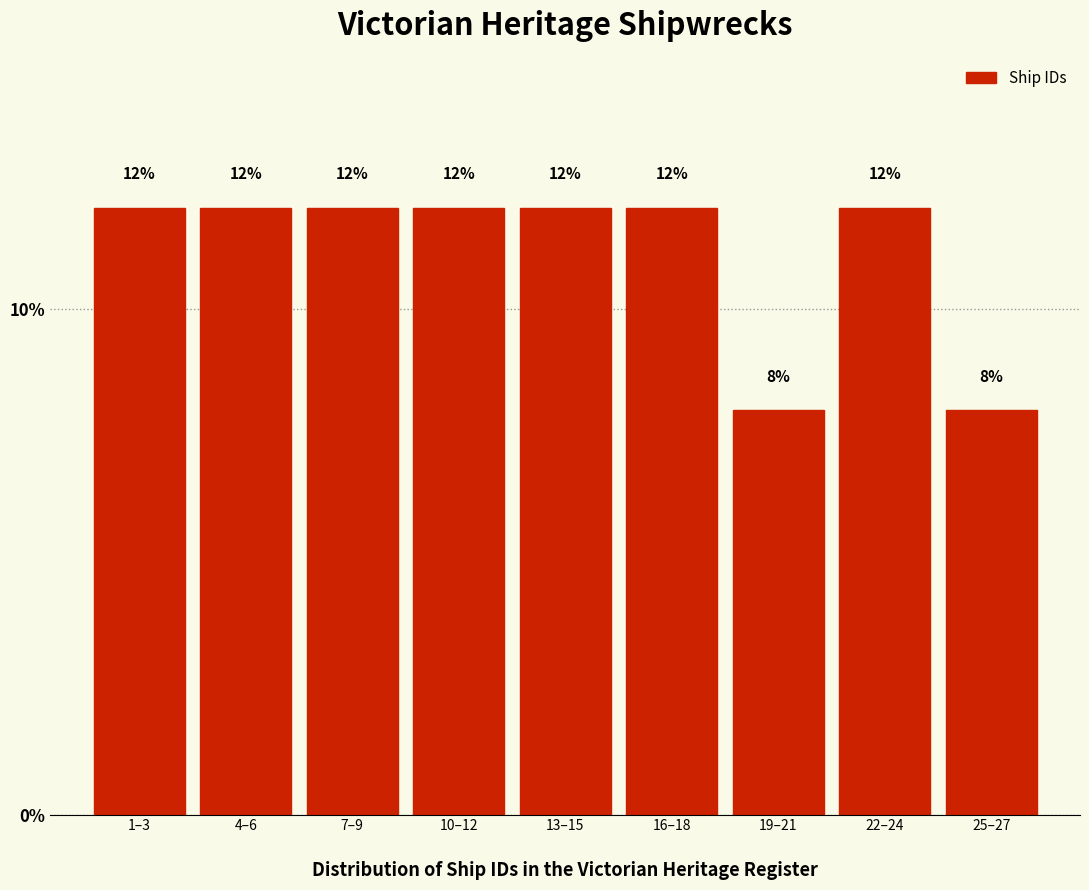

Reading right to left, what are all the values shown in this chart?

25–27=8	22–24=12	19–21=8	16–18=12	13–15=12	10–12=12	7–9=12	4–6=12	1–3=12